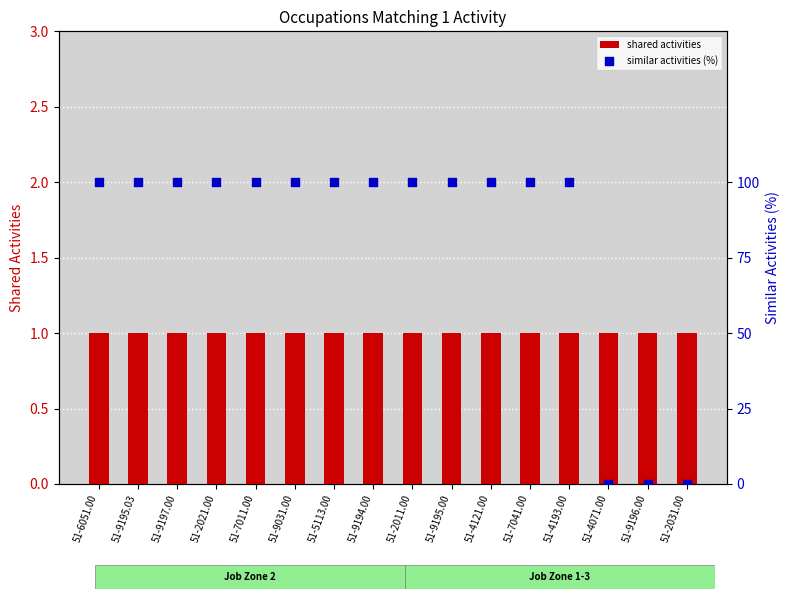

Is the value of similar activities (%) at 51-4193.00 greater than the value of shared activities at 51-6051.00?

Yes